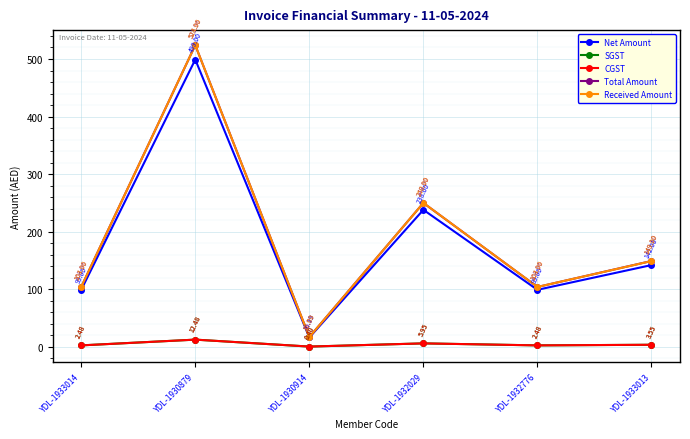

Does the chart have visible grid lines?

Yes